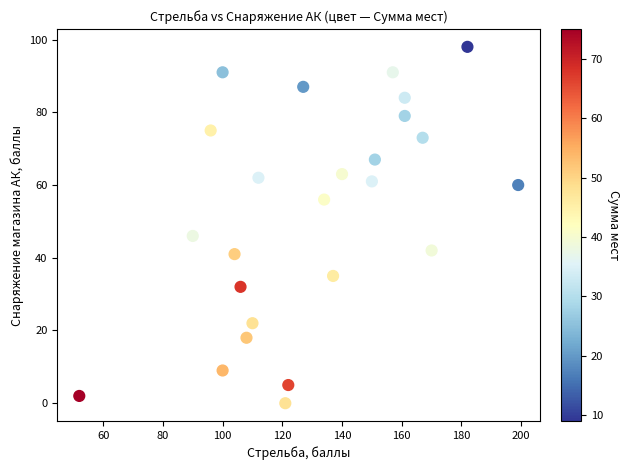

What is the range of Y values (max minus min)?

98